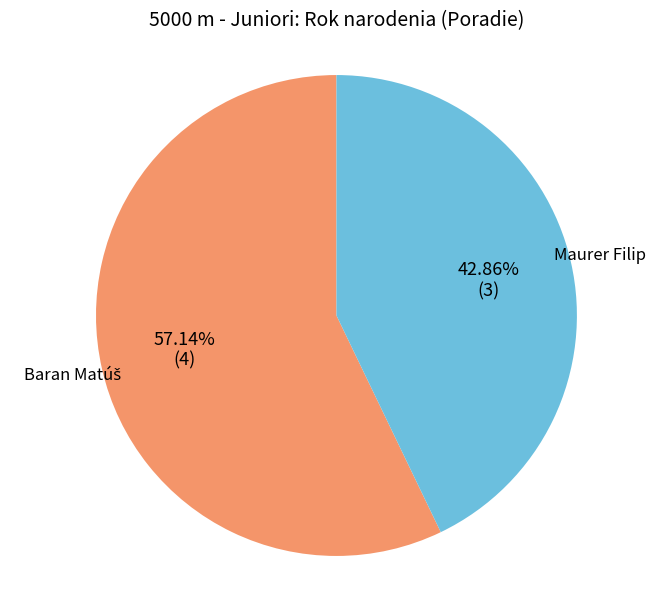

Is there any slice that represents more than half of the pie?

Yes